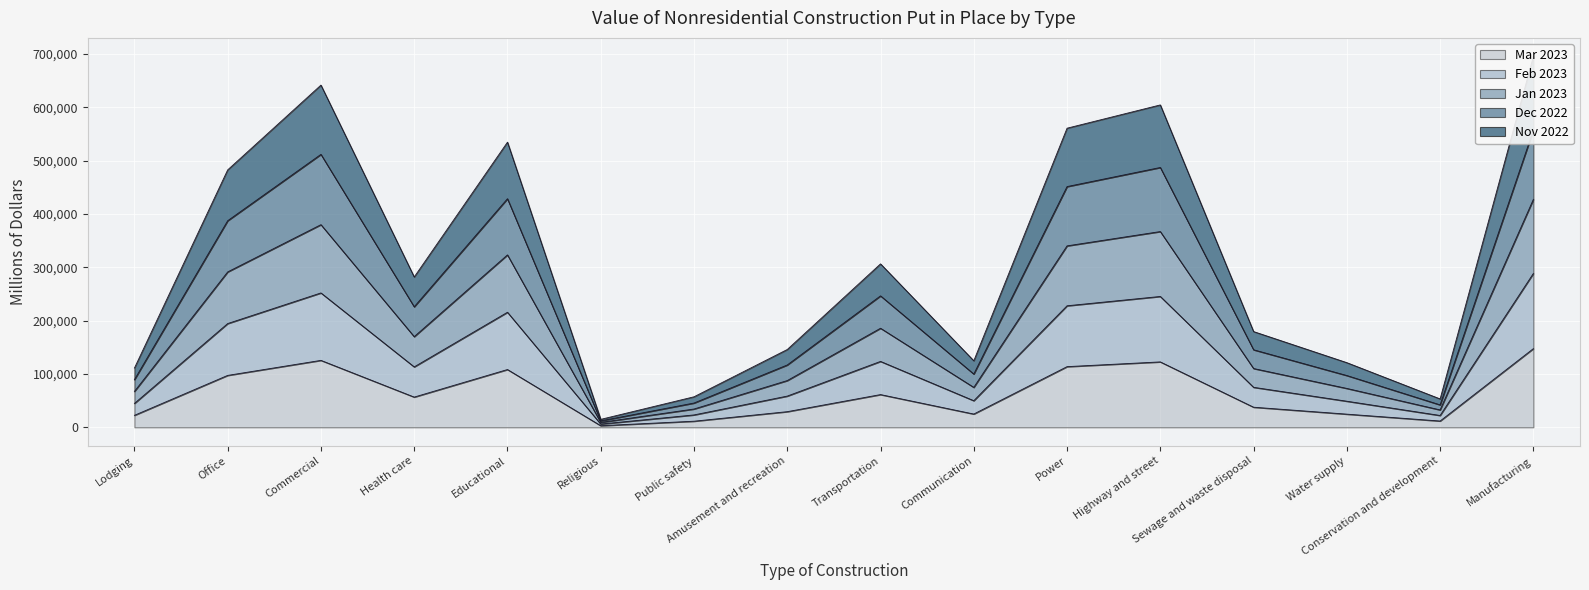

True or false: Mar 2023 and Nov 2022 intersect in this chart.

False